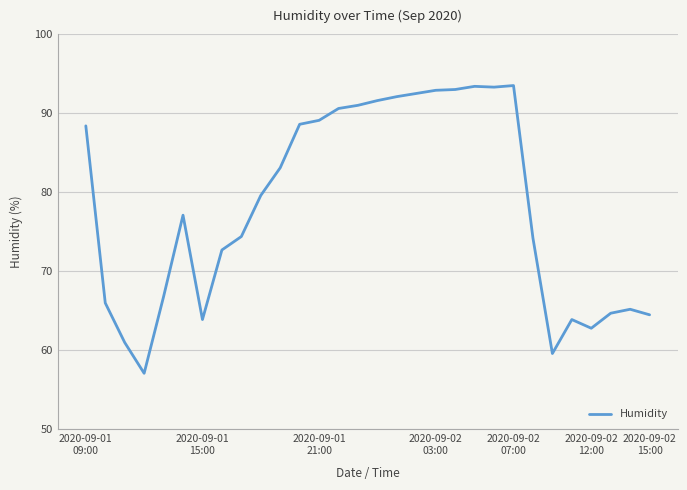

What is the minimum value shown in the chart?

57.1